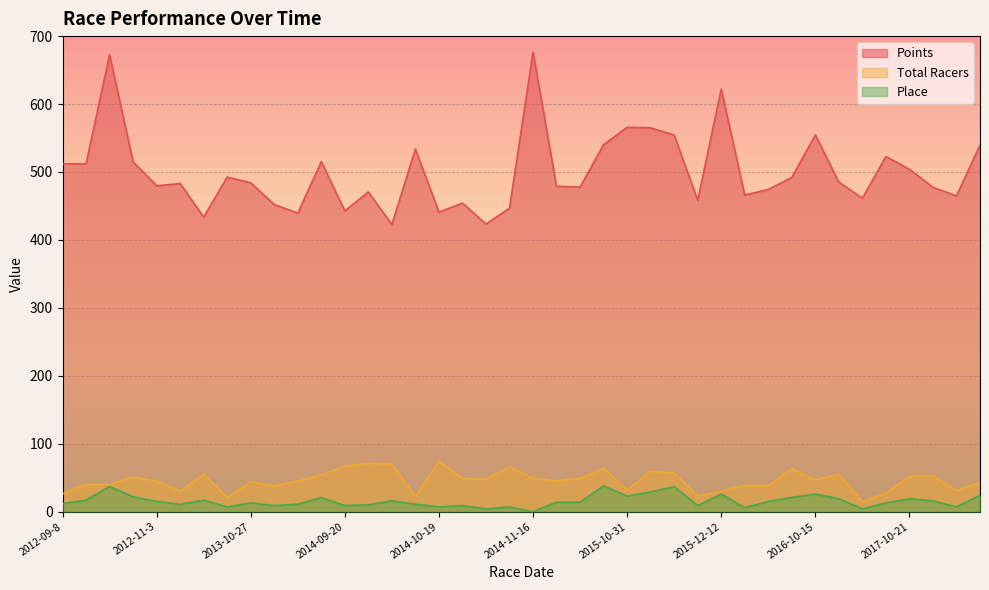

At which label is Total Racers closest to 44?

2013-10-27